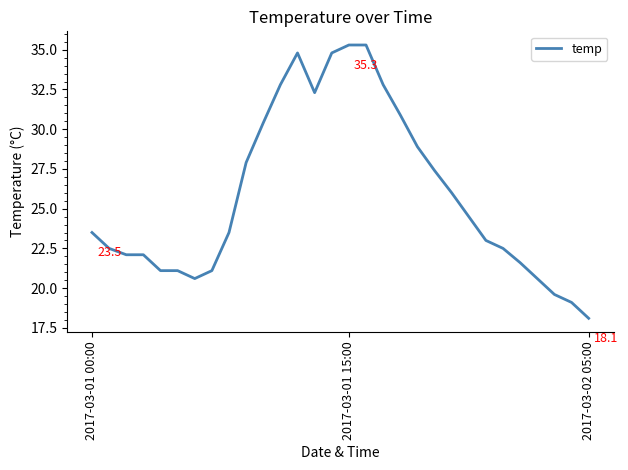

What is the difference between the maximum and minimum values?

17.2